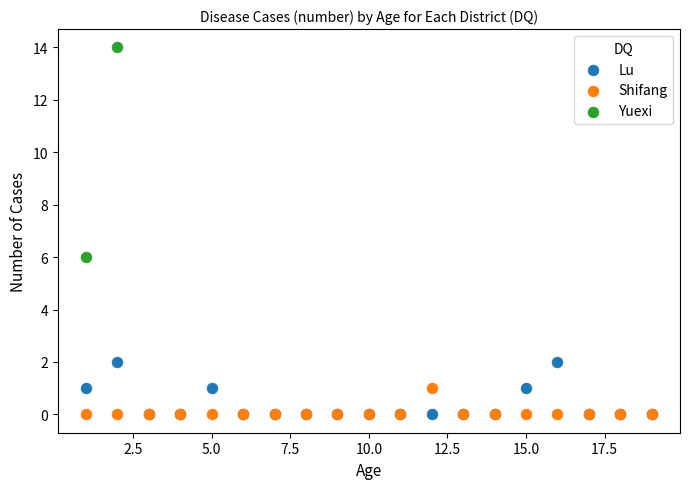

Which series contains the highest Y value?

Yuexi